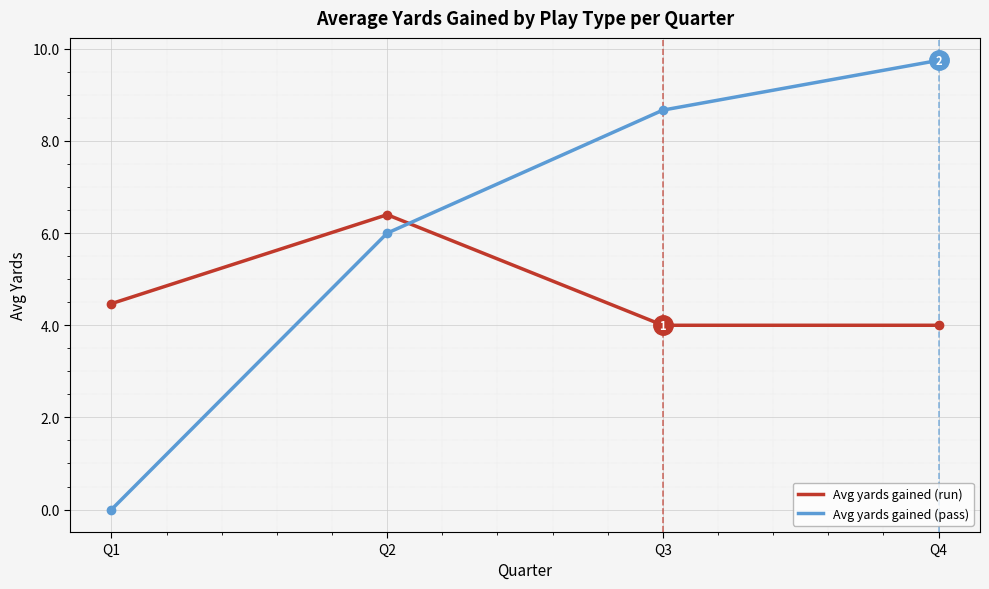

What is the average value of the Avg yards gained (run) series?

4.7